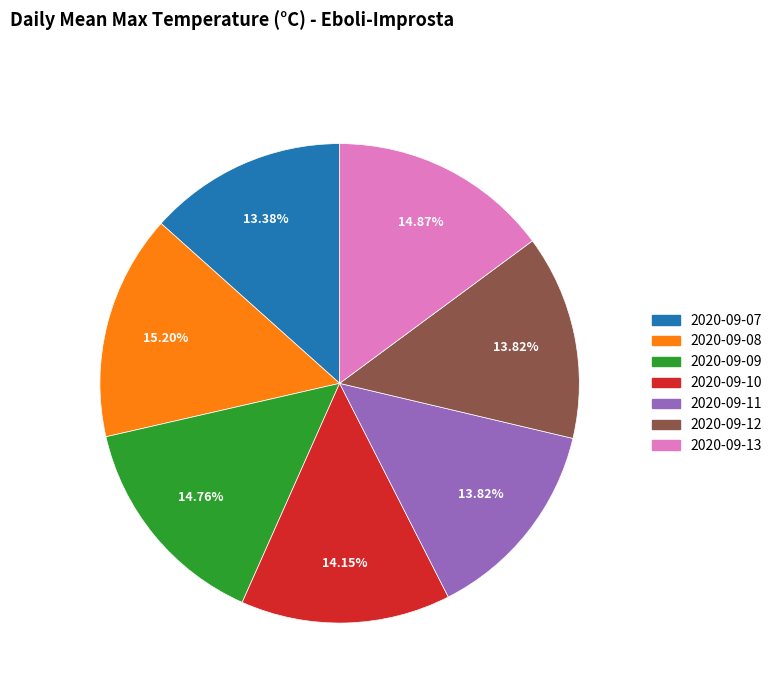

What percentage is the 2020-09-08 slice, to the nearest percent?

15%